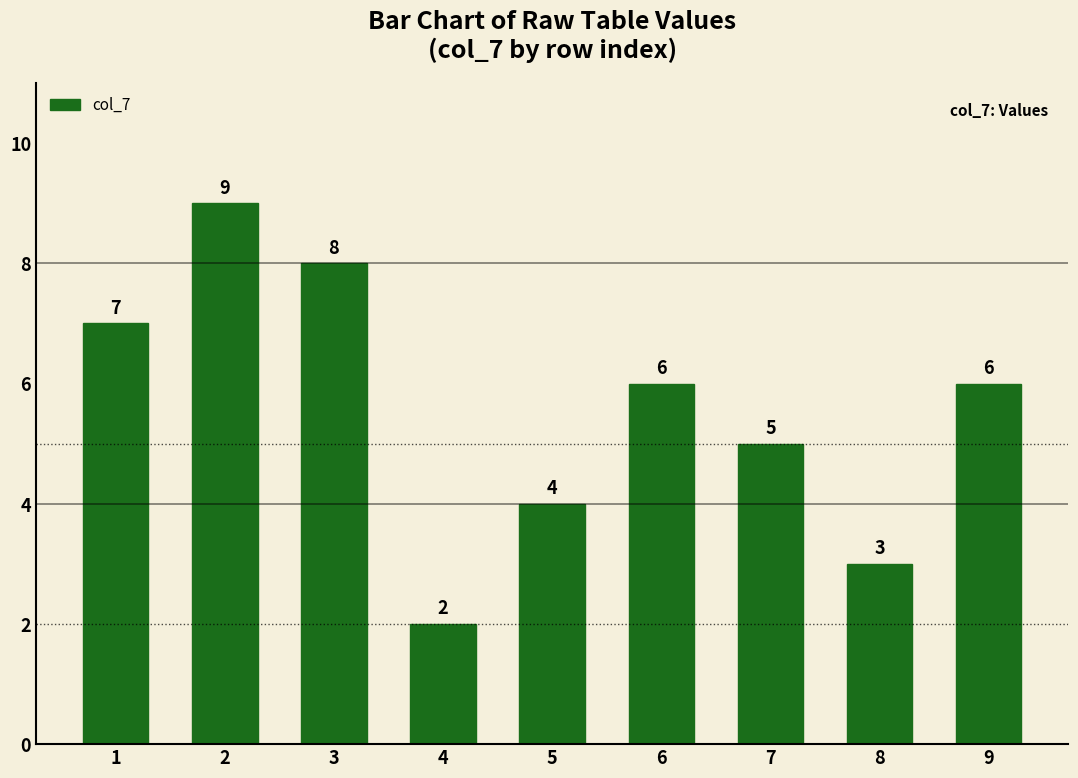

What is the maximum value shown in the chart?

9